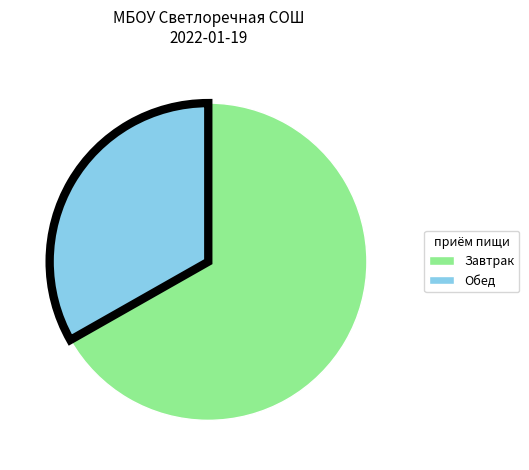

The Завтрак slice represents 56% of the pie. True or false?

False